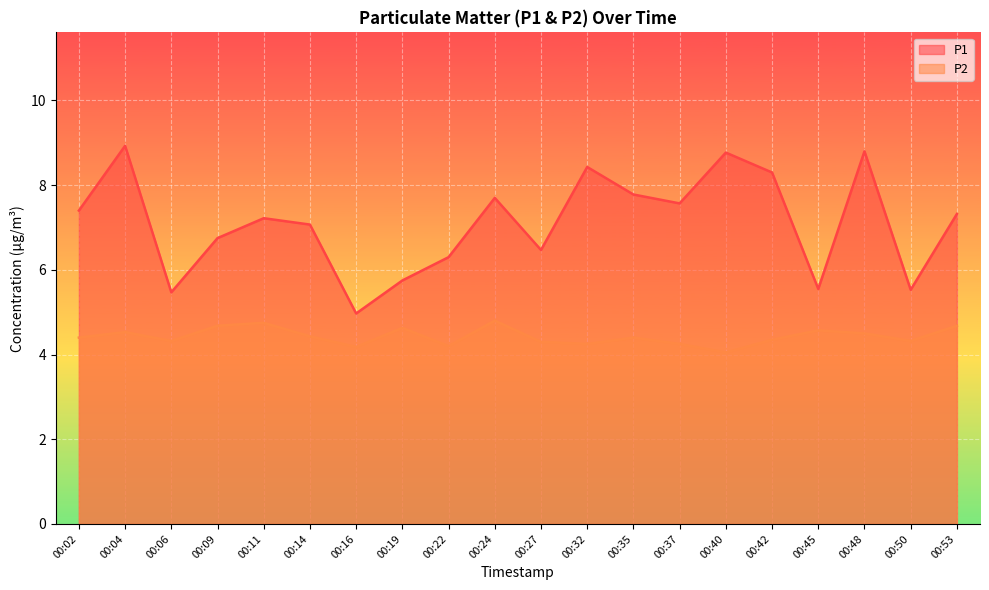

Which series changed the most between 00:35 and 00:37?

P1